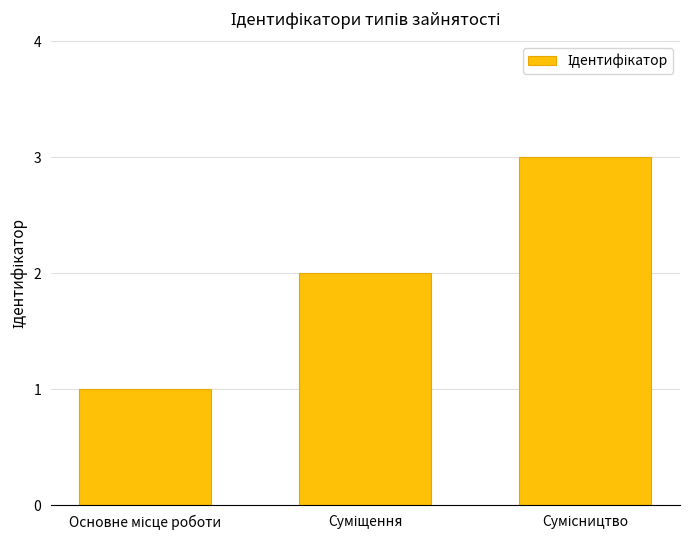

What is the greatest value displayed?

3